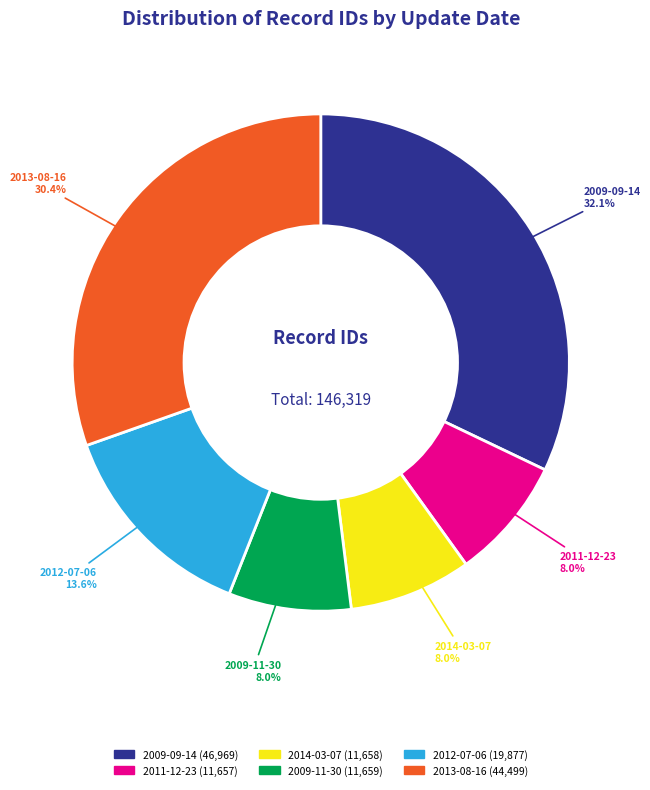

How many segments does this pie chart have?

6